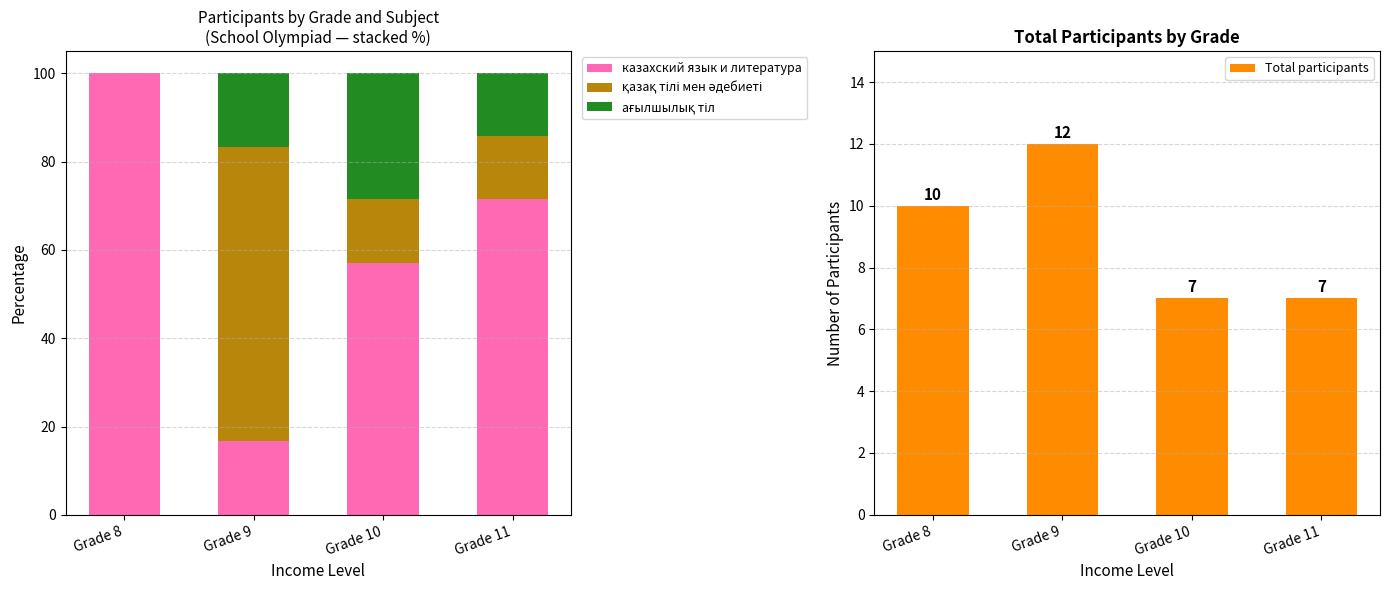

The Total participants series shows 10.5 at Grade 11. True or false?

False